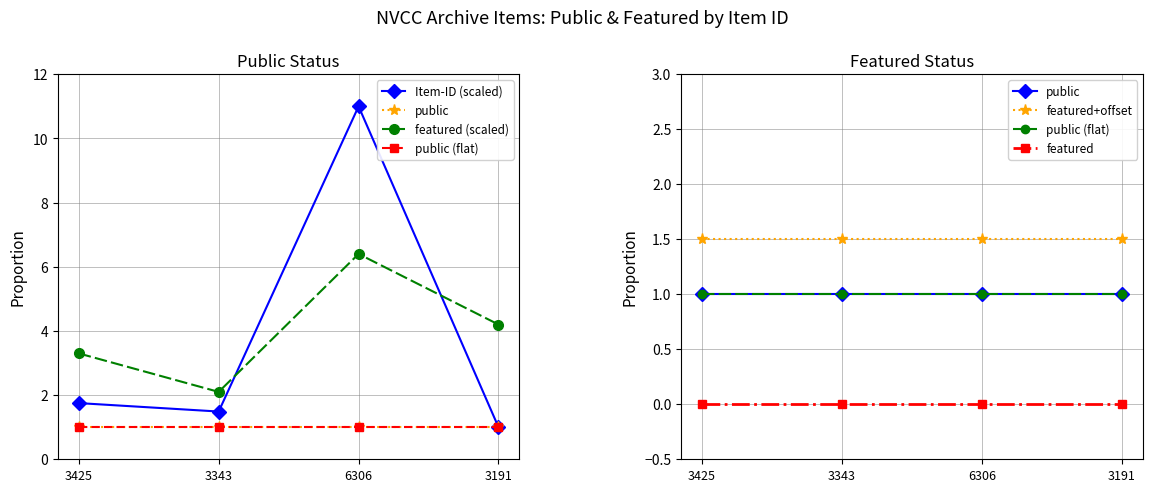

List the labels in order of featured+offset value, smallest first.

3425, 3343, 6306, 3191